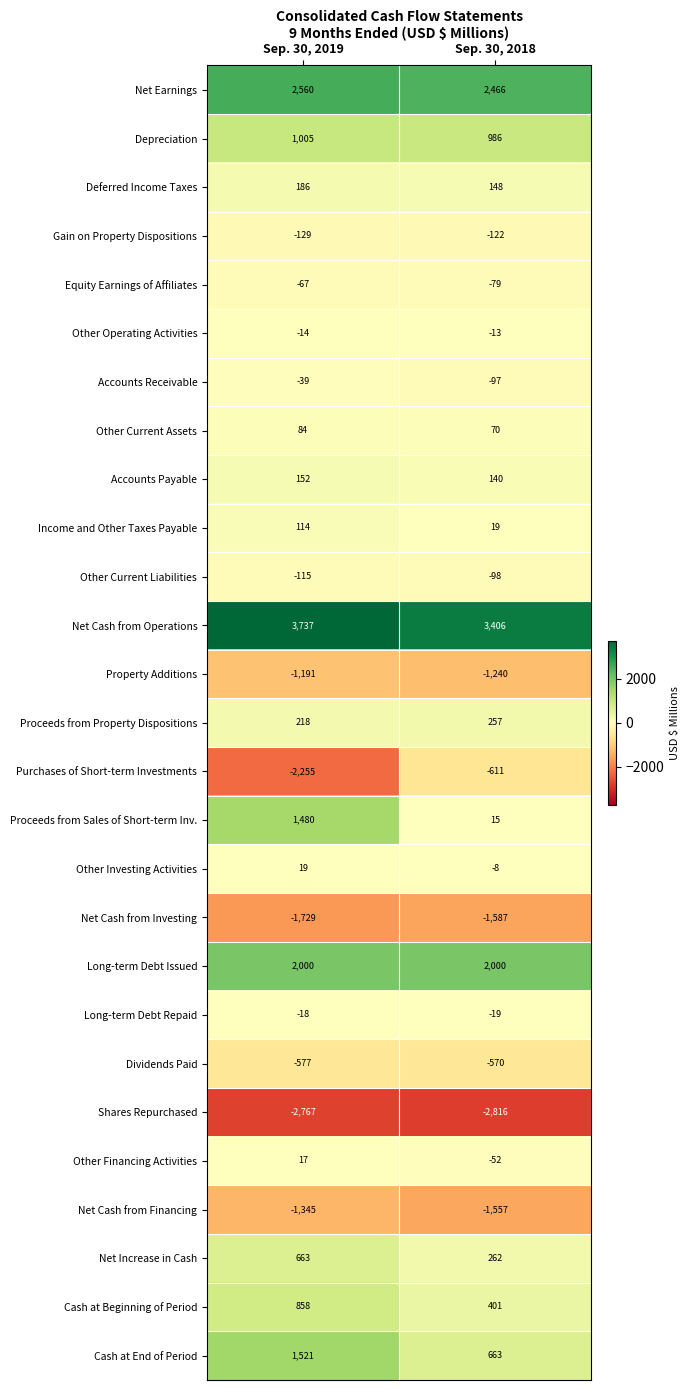

How many data points in Other Current Liabilities are less than -98?

1